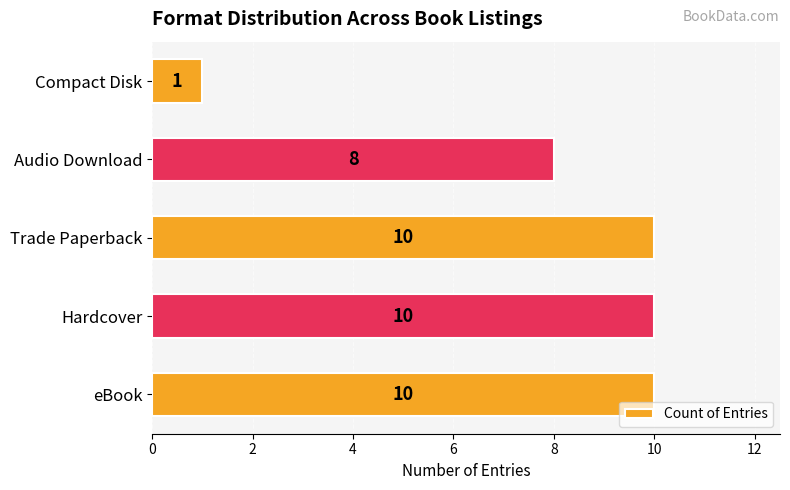

What is the sum of all values?

39